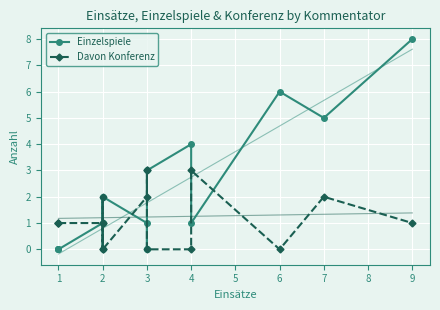

Is it true that Einzelspiele equals 4 at 9?

False